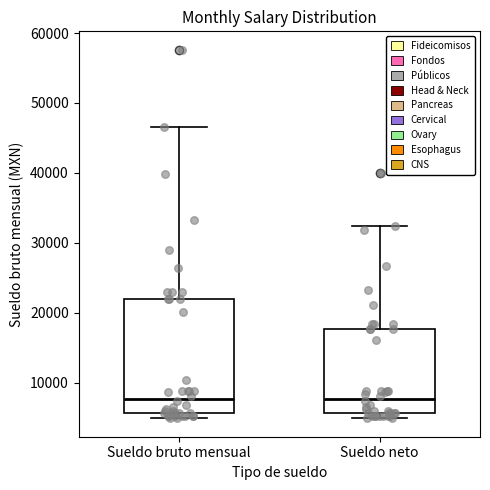

Where does the upper whisker of the box for Sueldo neto end on the y-axis? The values are not printed on the chart, so give them approximately, as read against the axis.

32000